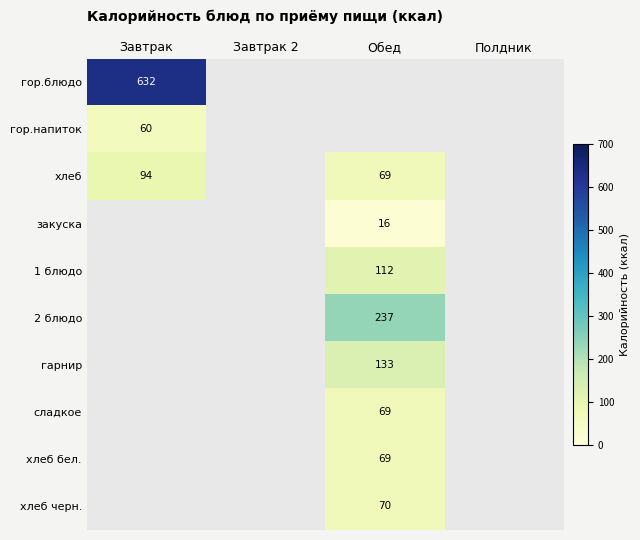

Is it true that хлеб бел. equals 69 at Обед?

True